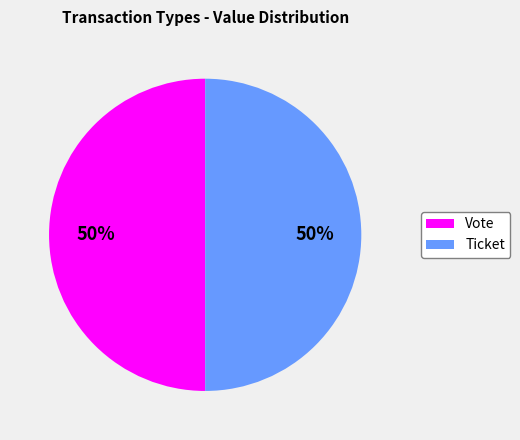

To the nearest percent, what percentage of the pie is Vote?

50%